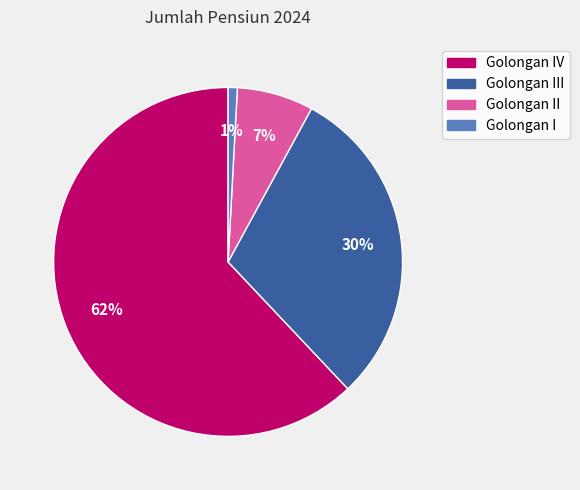

Is there a majority slice in this chart?

Yes